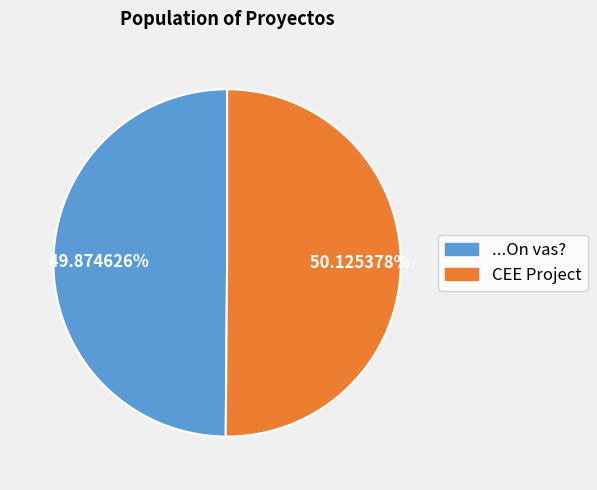

To the nearest percent, what is the combined percentage of ...On vas? and CEE Project?

100%